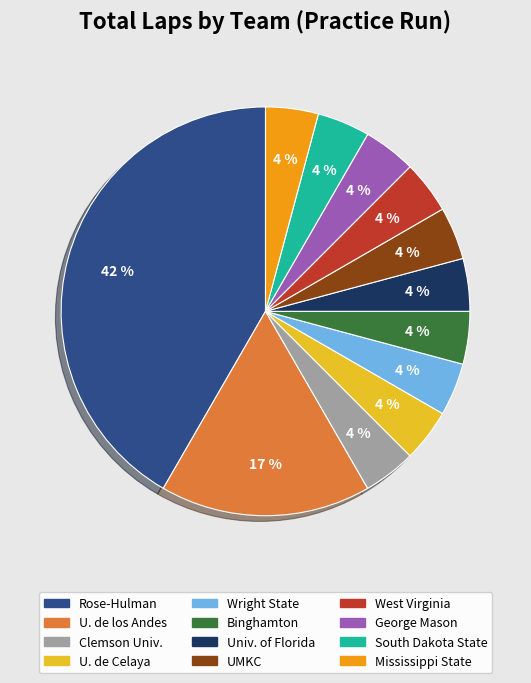

Does any single category account for the majority?

No